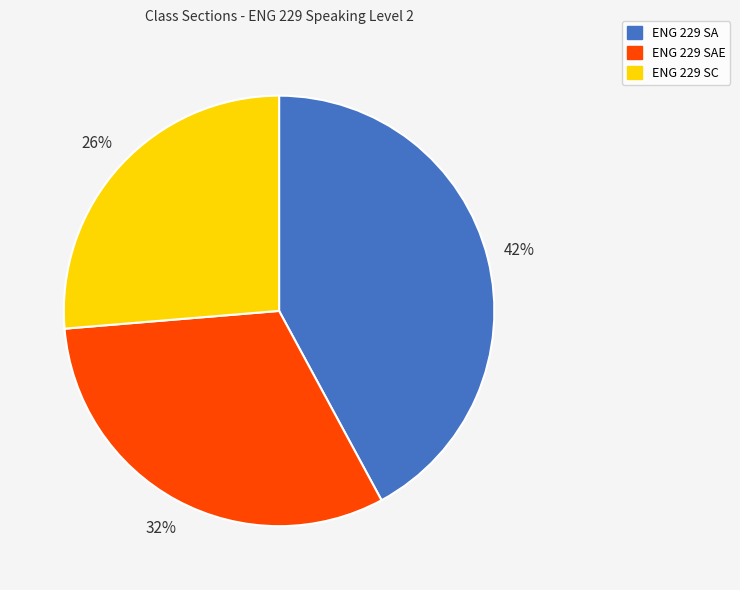

To the nearest percent, what is the difference between the ENG 229 SA and ENG 229 SC slice percentages?

16%